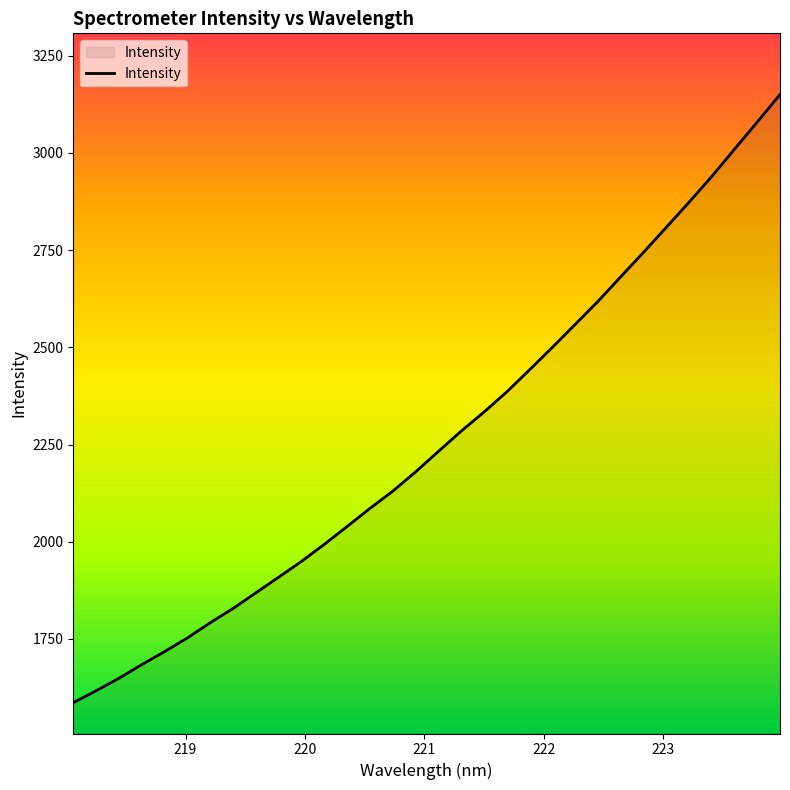

What is the difference between the maximum and minimum values?

1564.5